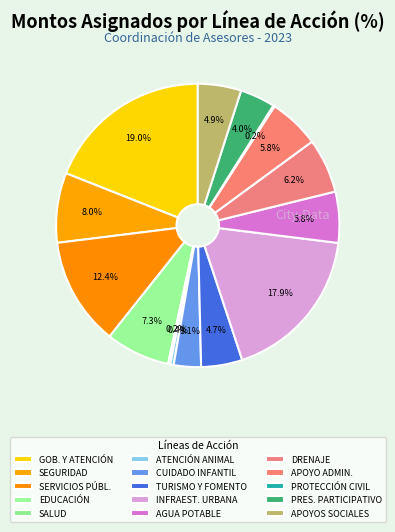

Count the number of slices in the pie.

15